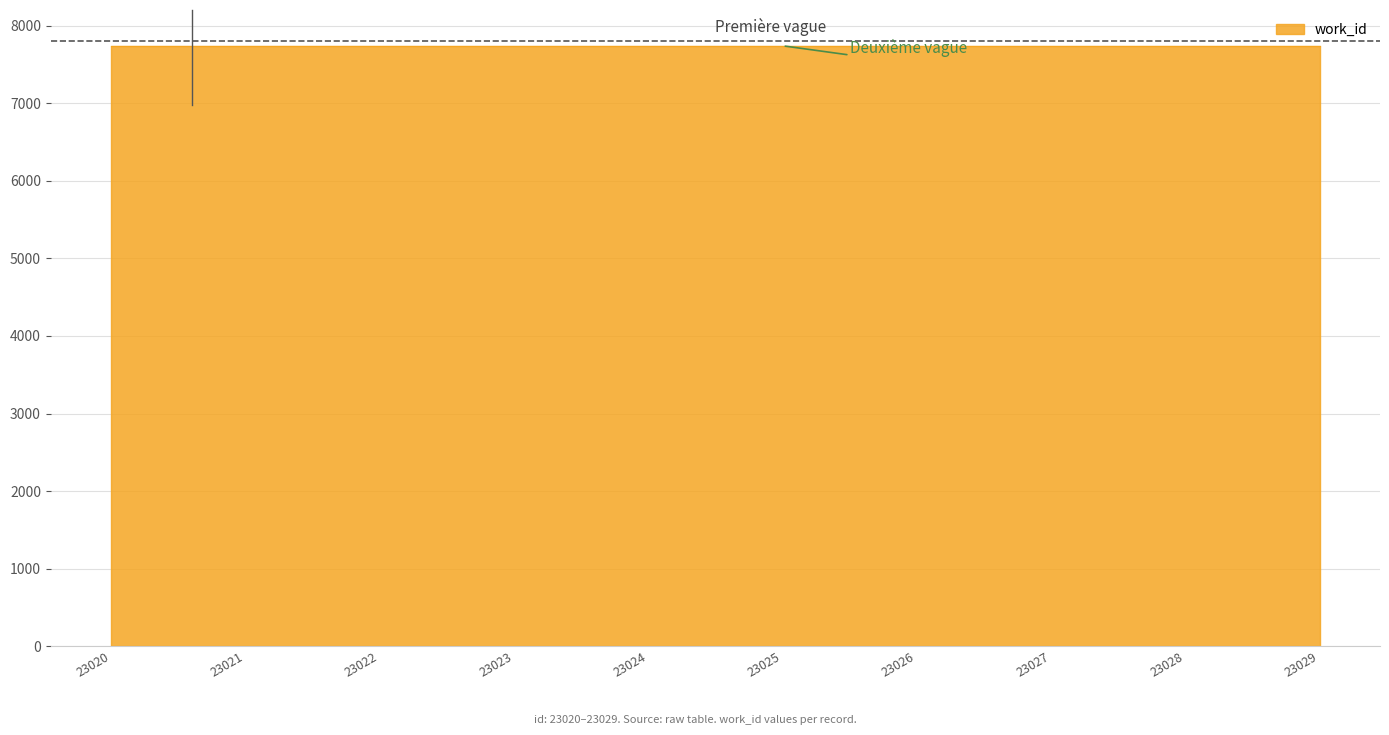

Is it true that the value at 23025 is 11570?

False